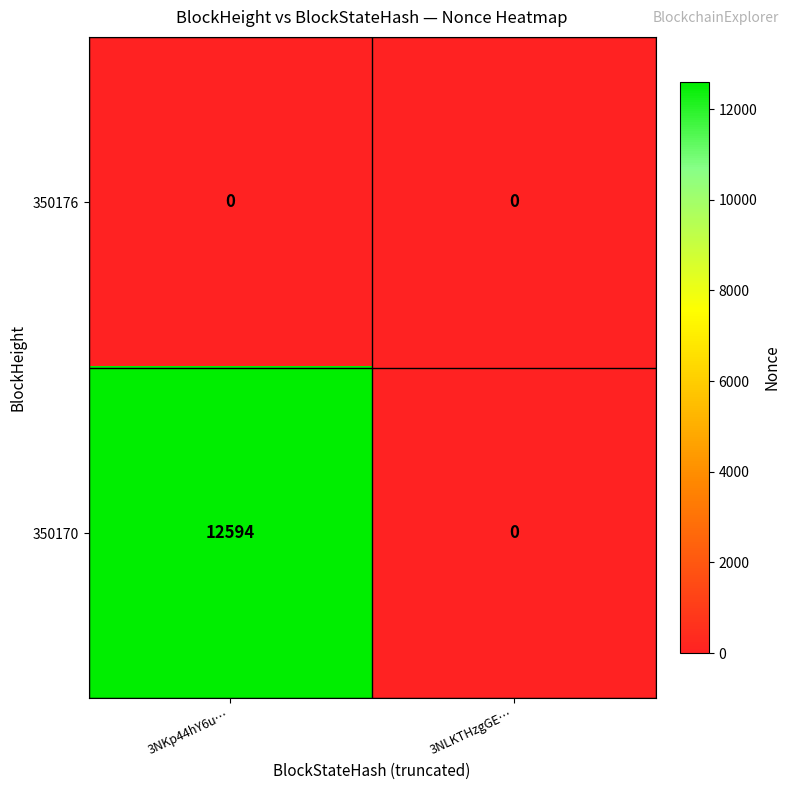

Rank the series by their maximum value, from highest to lowest.

350170, 350176